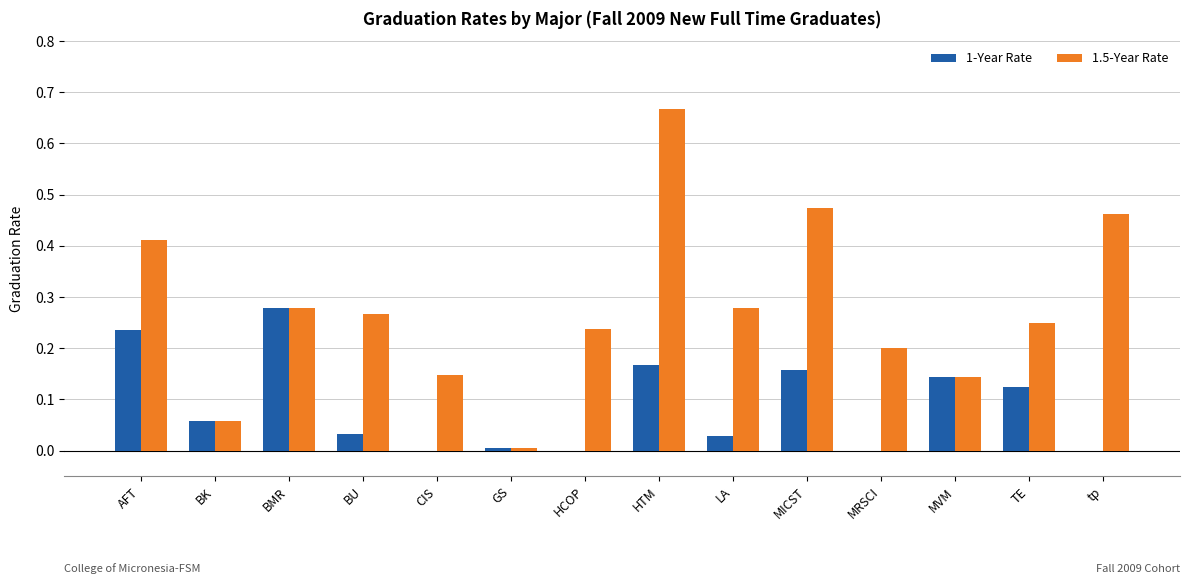

What is the sum of all 1-Year Rate values?

1.2